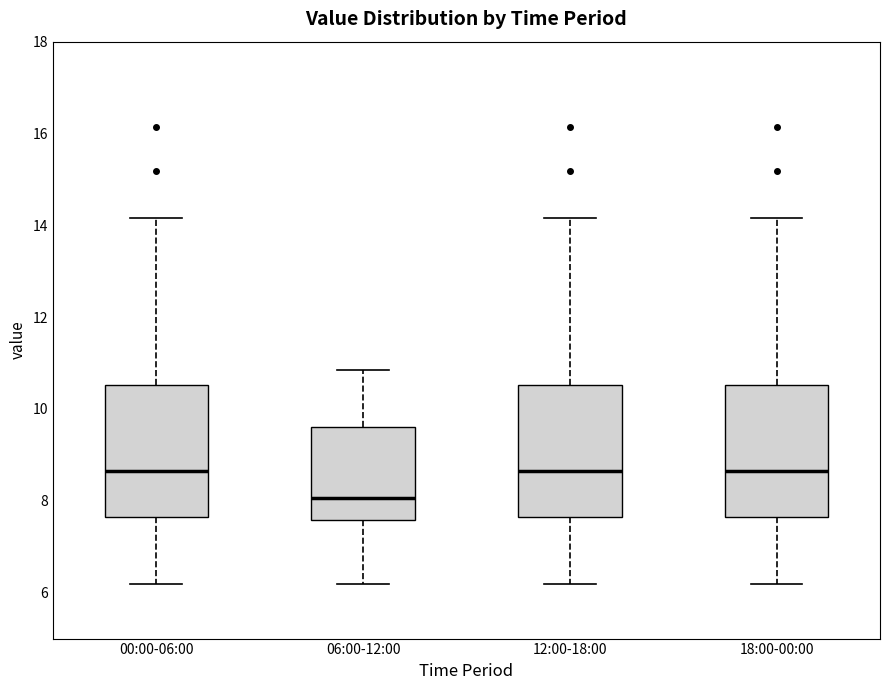

Reading left to right, transcribe this box plot: for each box, give where its median line is, the range the box spans, and where its two whiskers end, as read against the y-axis. The values are not printed on the chart, so give them approximately, as read against the axis.

00:00-06:00: median 8.6, box 7.6 to 10.6, whiskers 6.2 to 14.2
06:00-12:00: median 8.0, box 7.6 to 9.6, whiskers 6.2 to 10.8
12:00-18:00: median 8.6, box 7.6 to 10.6, whiskers 6.2 to 14.2
18:00-00:00: median 8.6, box 7.6 to 10.6, whiskers 6.2 to 14.2